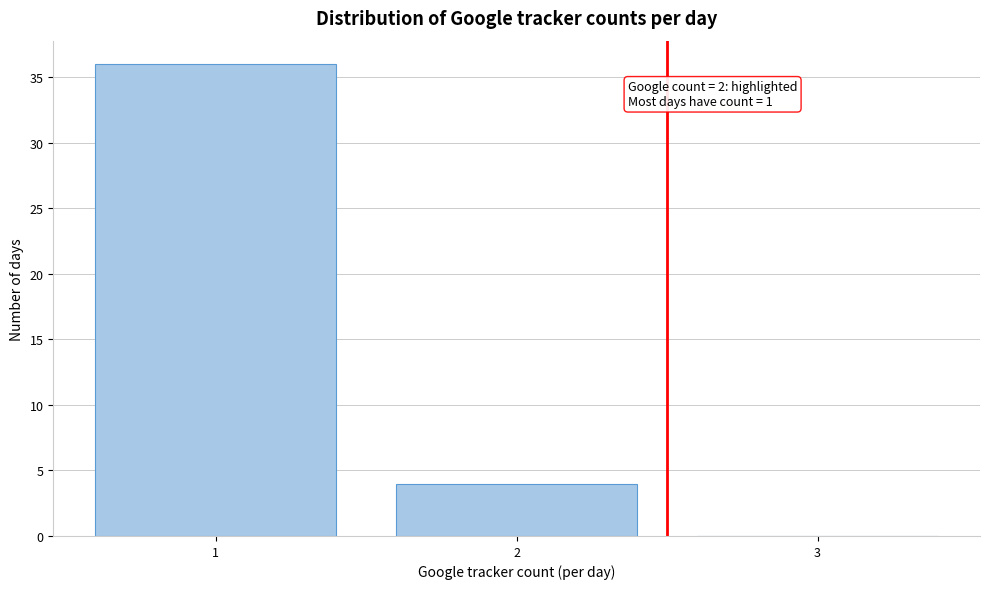

Reading left to right, transcribe all the data shown in this chart.

1=36	2=4	3=0